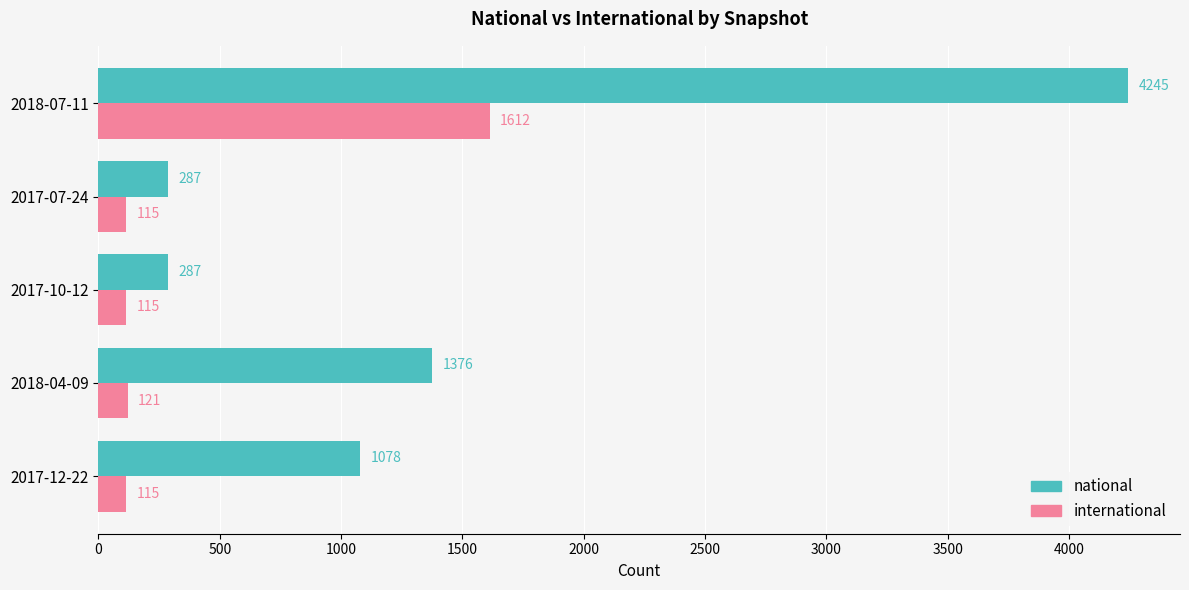

How many series are shown in this chart?

2